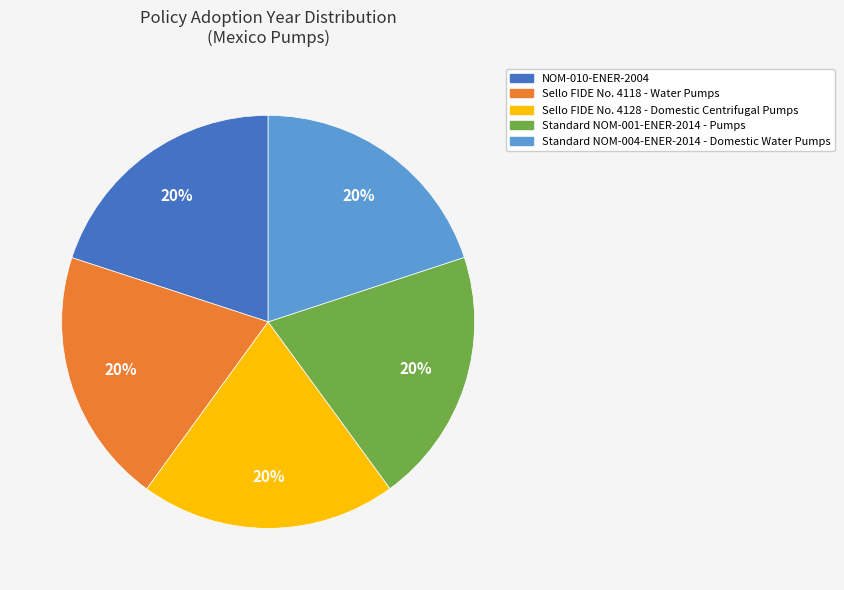

Combined, do Sello FIDE No. 4128 - Domestic Centrifugal Pumps and NOM-010-ENER-2004 account for over 50%?

No